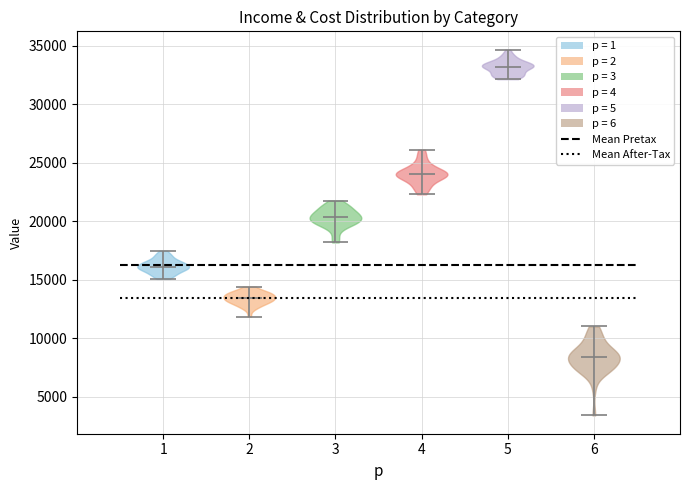

What is the highest point the violin at x = 1 reaches on the y-axis? The values are not printed on the chart, so give them approximately, as read against the axis.

17500